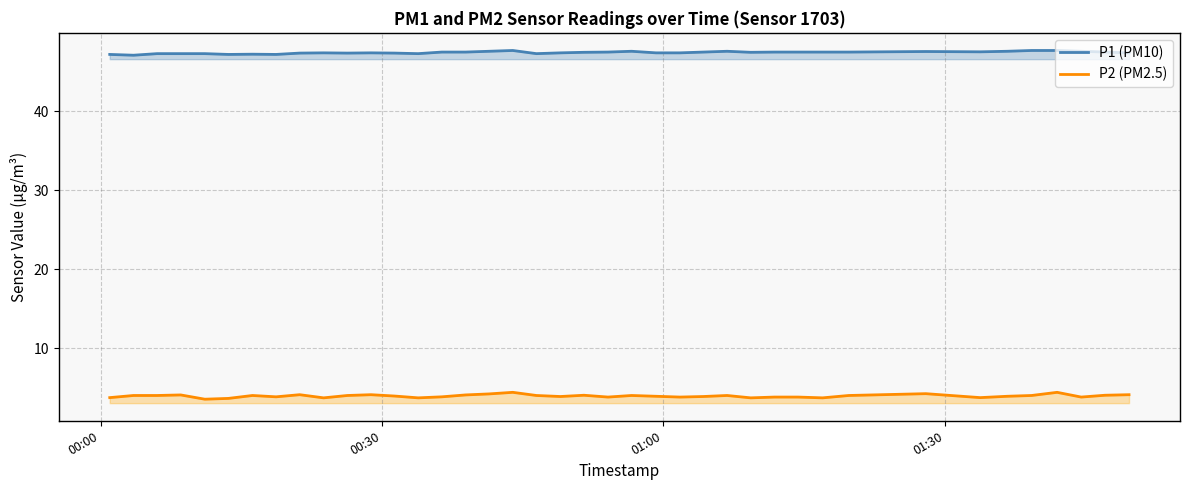

Which series has the largest total across all categories?

P1 (PM10)